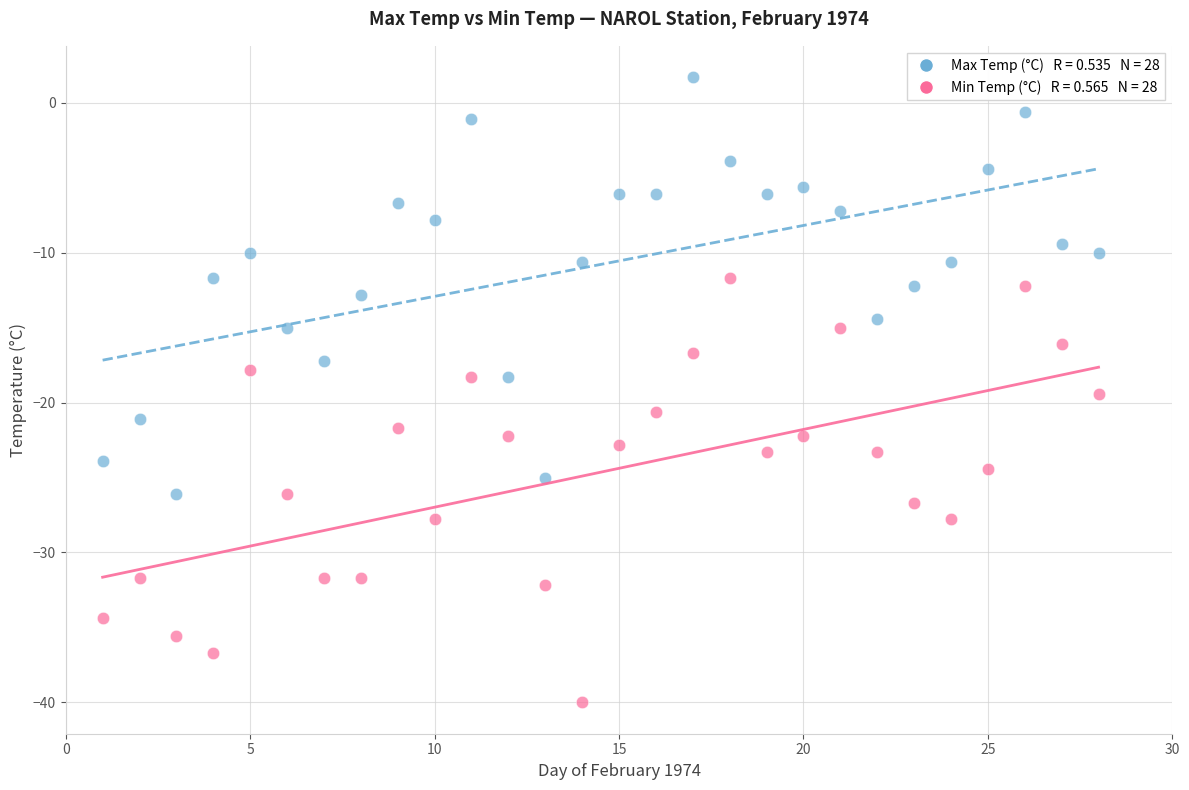

Across all data points, what is the range of X values (max minus min)?

27.0